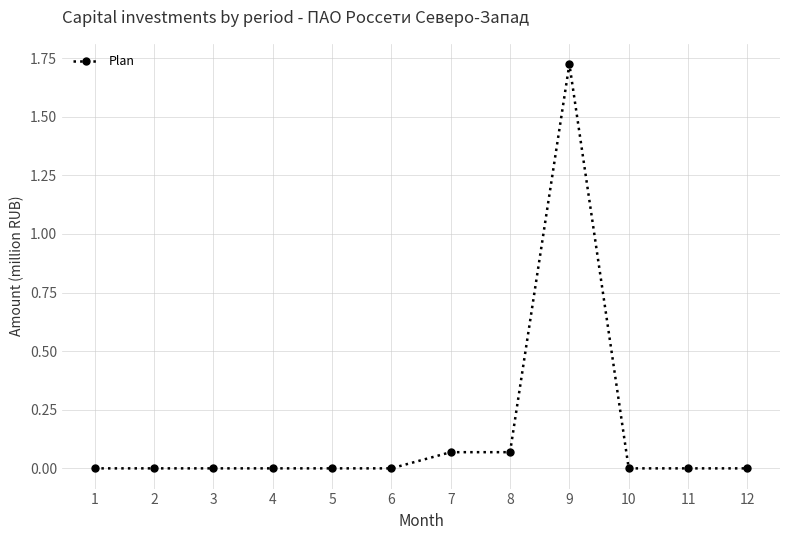

The chart shows a value of 0.0 at 6. True or false?

True